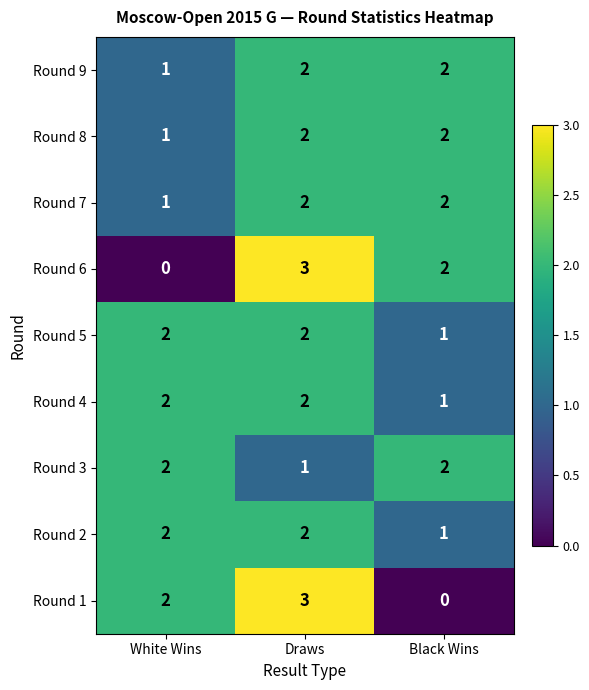

The Round 8 series shows 2 at Draws. True or false?

True